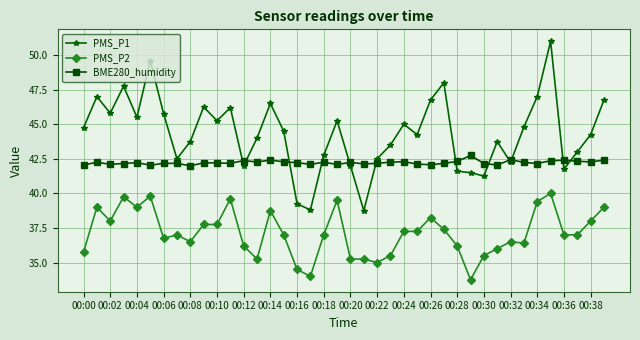

True or false: PMS_P1 has more than 0 points higher than both neighbors.

True